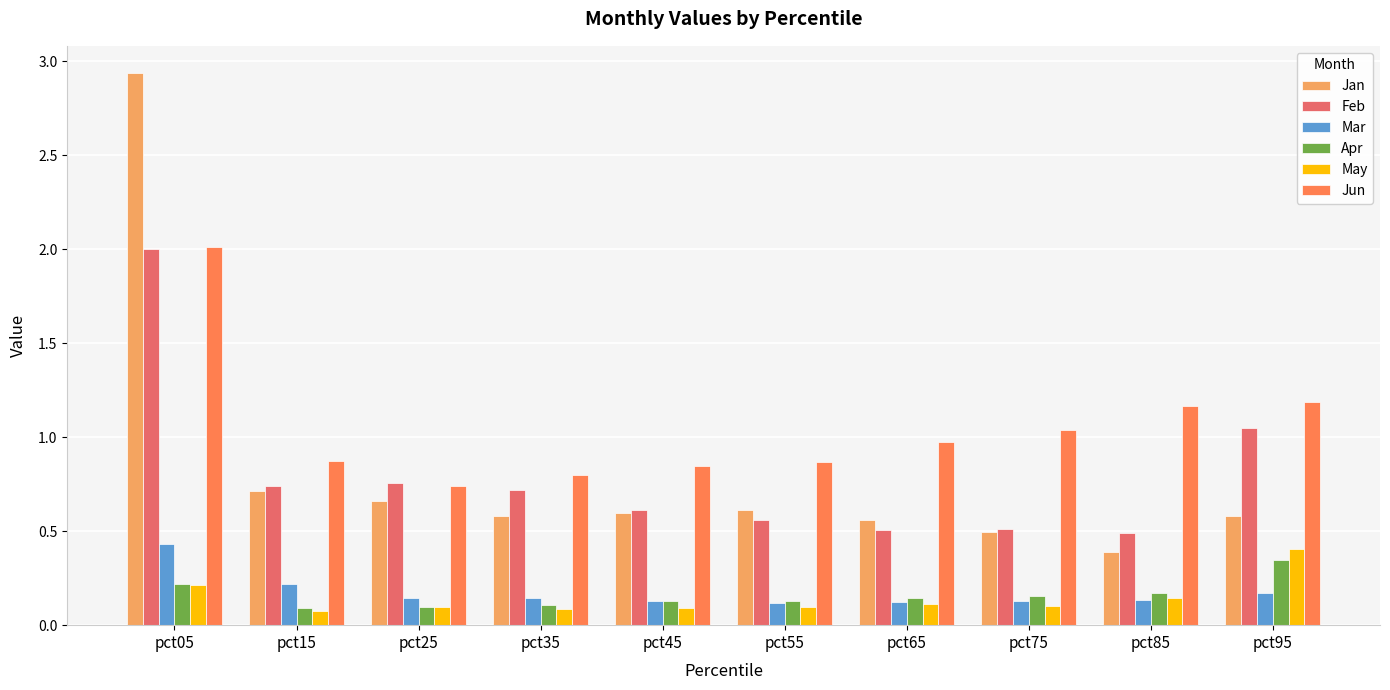

How many bars are there in each group?

6